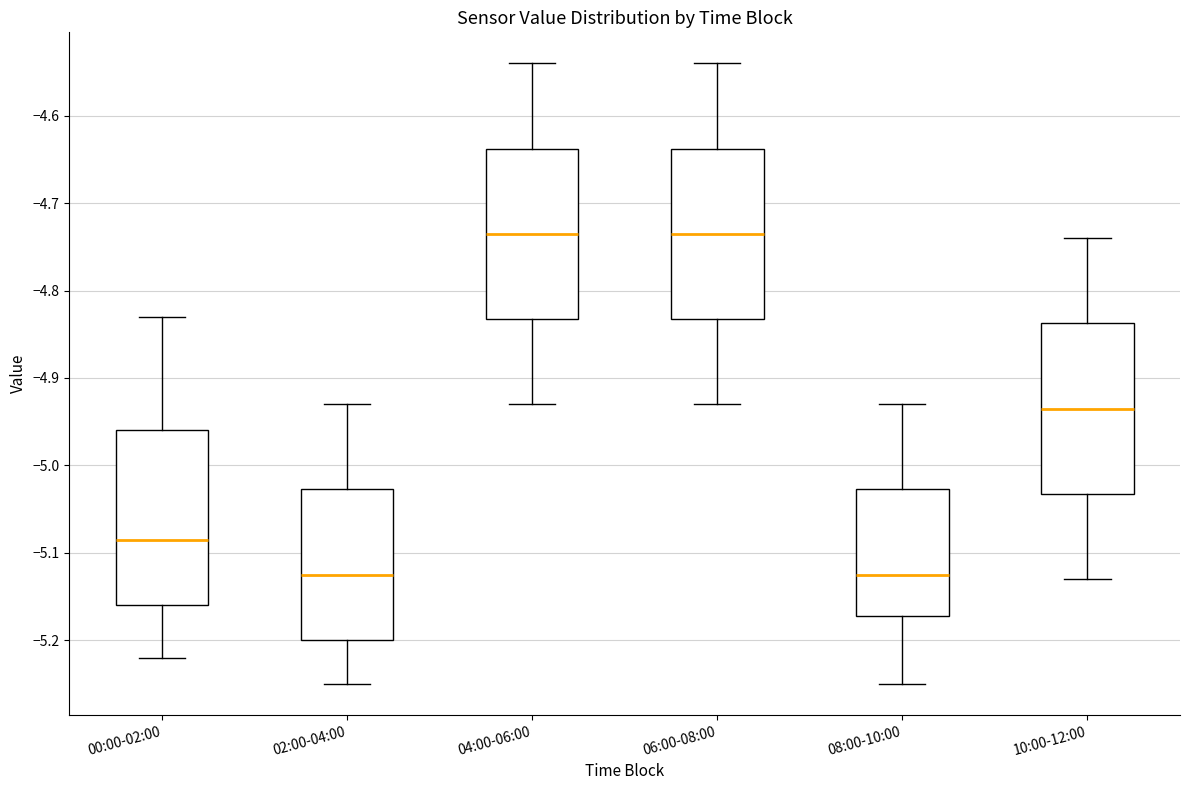

Where does the upper whisker of the box for 04:00-06:00 end on the y-axis? The values are not printed on the chart, so give them approximately, as read against the axis.

-4.54